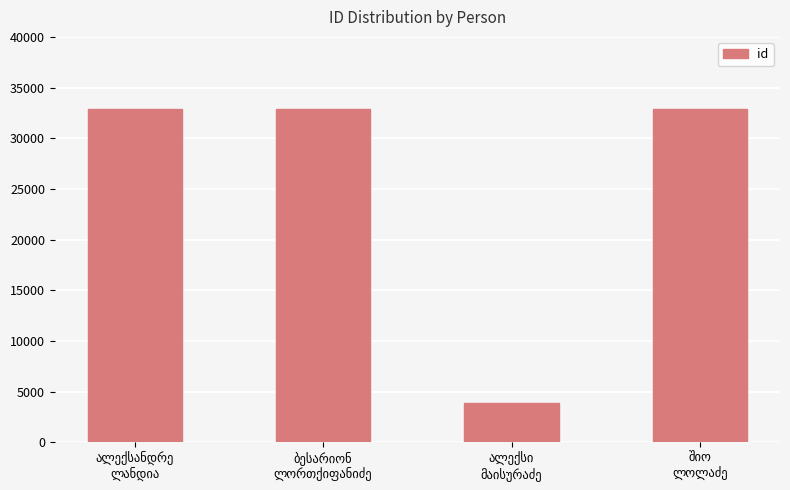

How many data points does each series have?

4